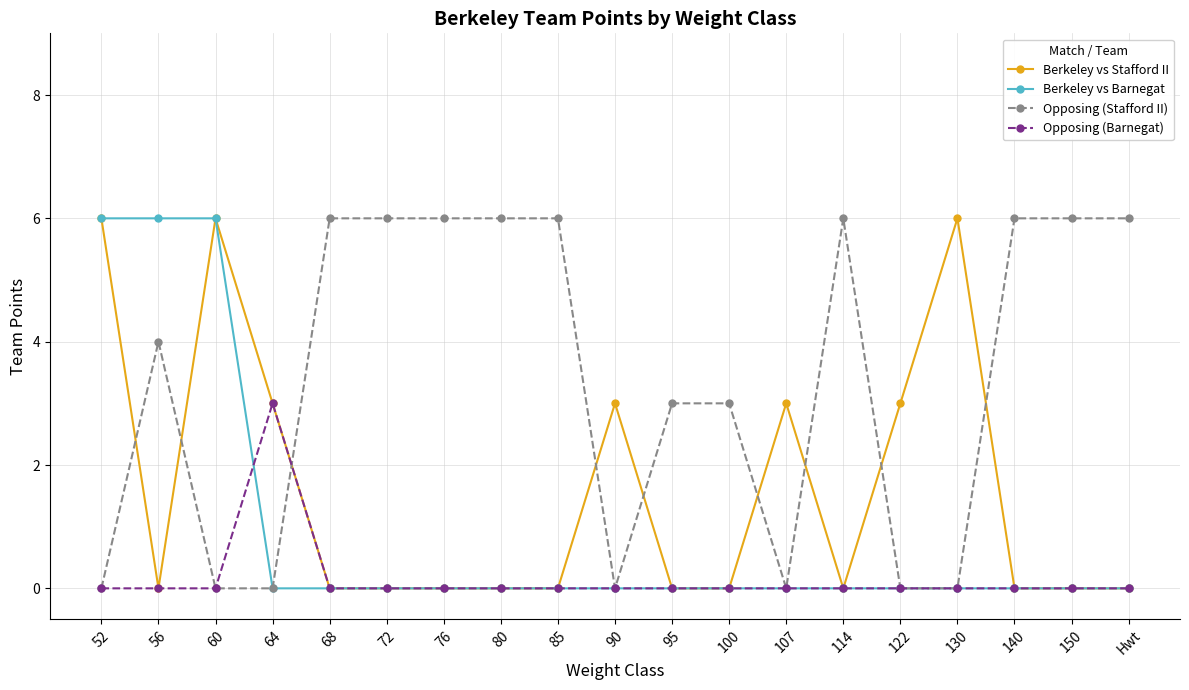

What is the highest value of the Opposing (Barnegat) series?

3